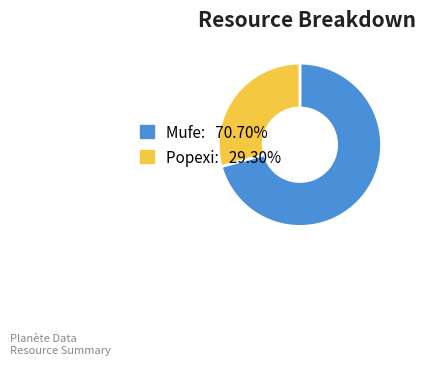

Which category has the biggest portion of the pie?

Mufe